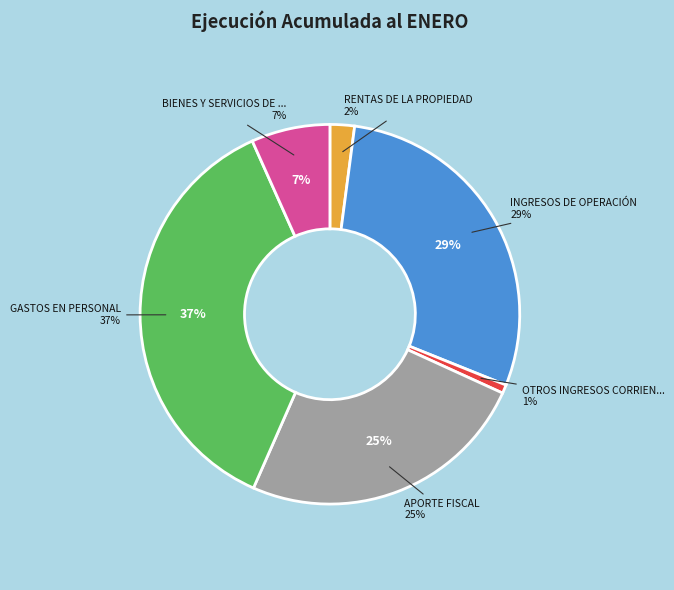

Approximately how many times larger is the value at GASTOS EN PERSONAL compared to BIENES Y SERVICIOS DE CONSUMO?

5.5